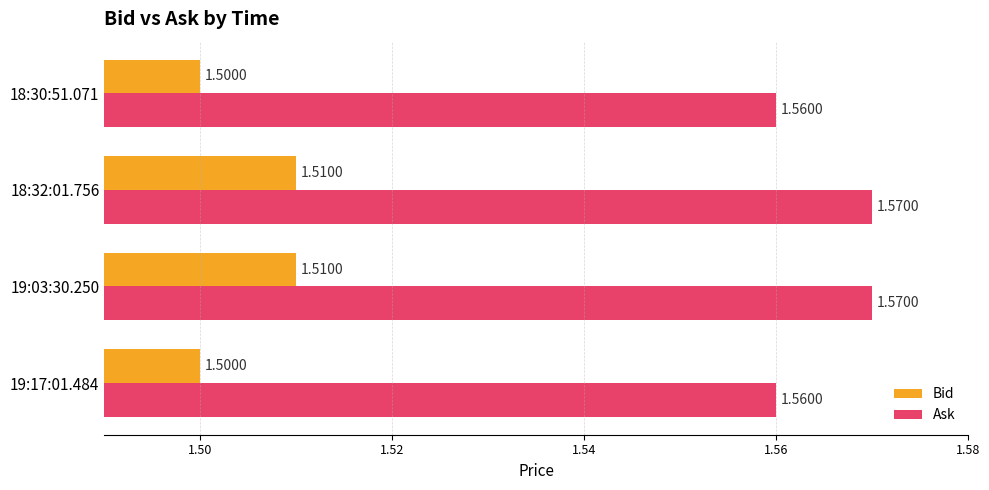

List the series in order of their peak value, highest first.

Ask, Bid